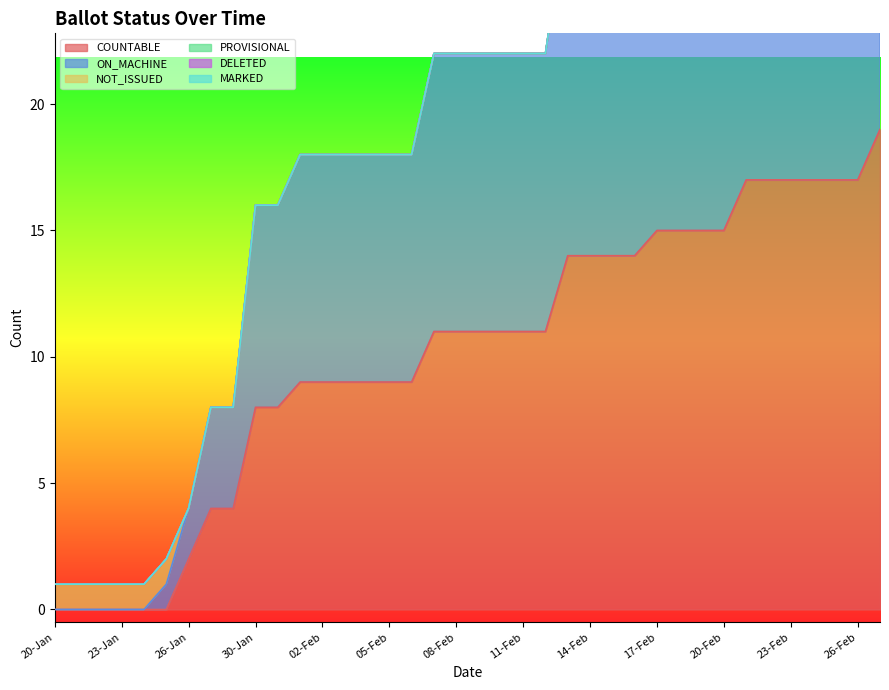

Which series has the widest spread of values?

COUNTABLE